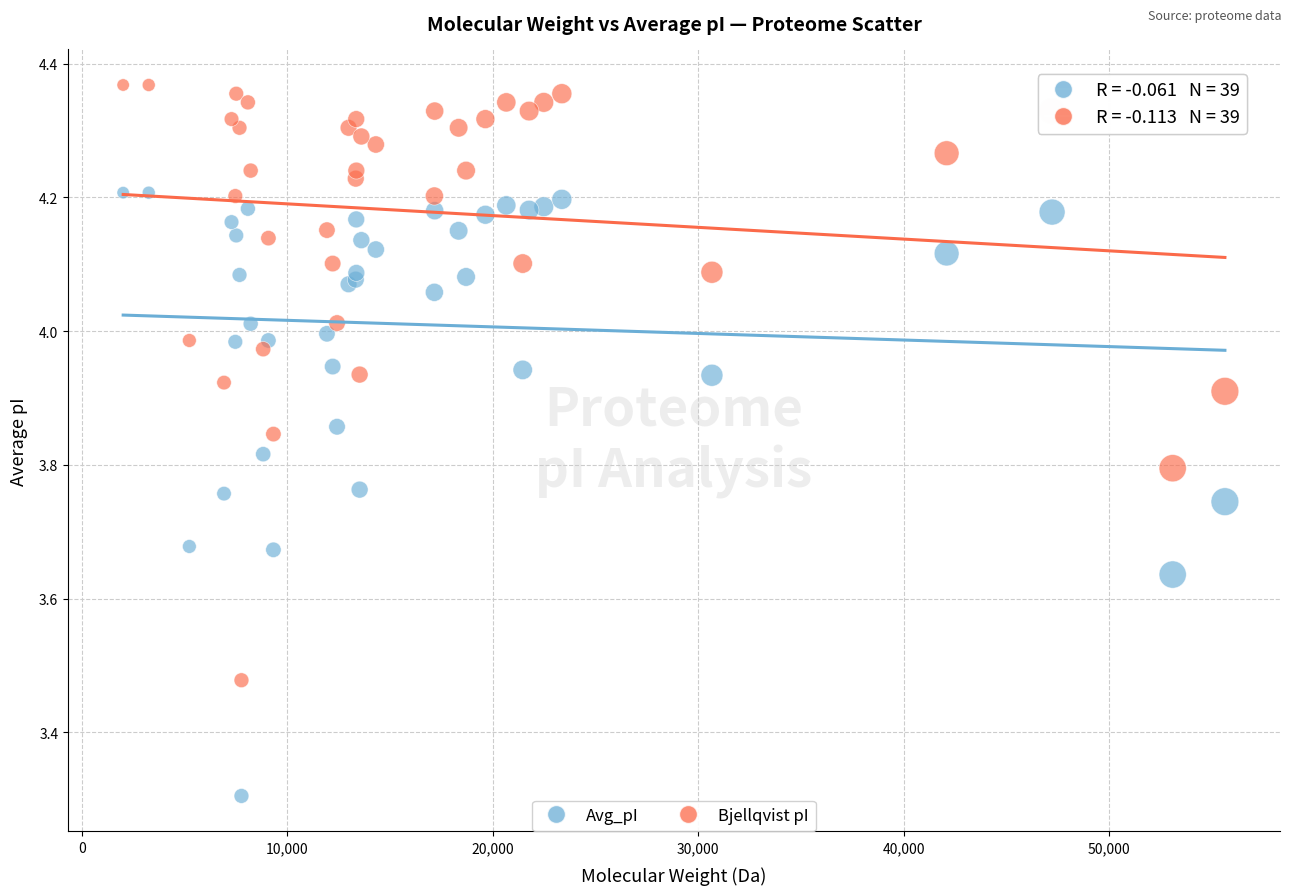

Across all series, what Y value is closest to 3?

3.3